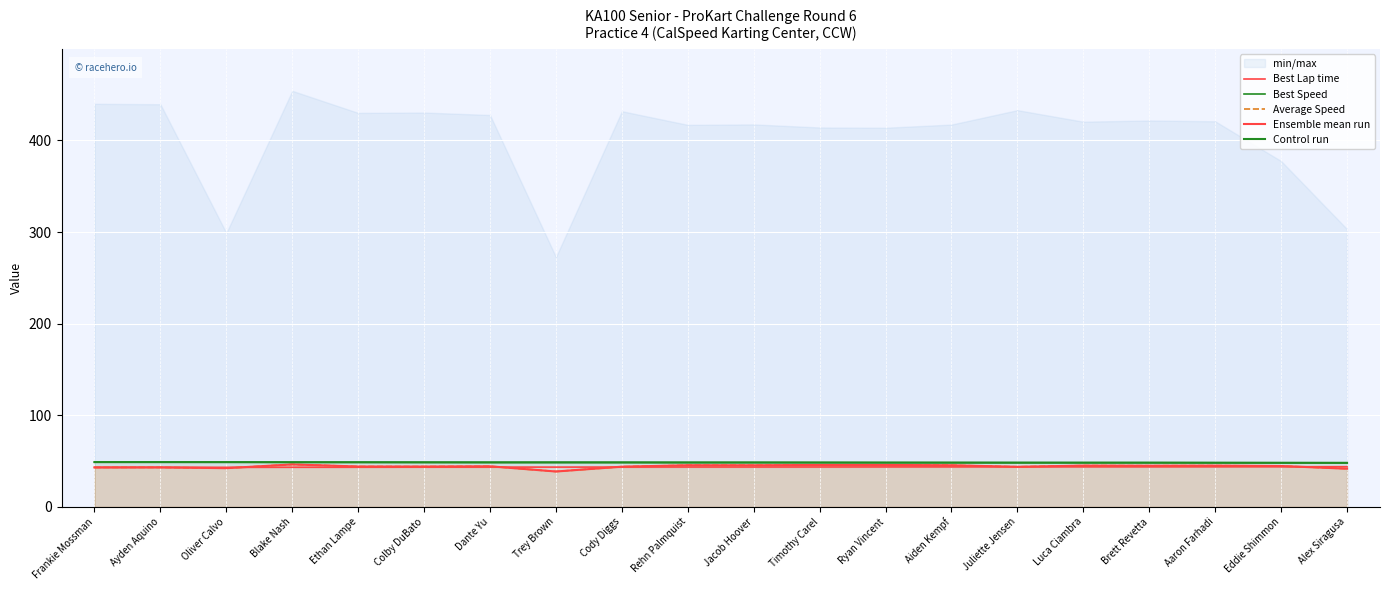

What is the difference between the highest and lowest values at Juliette Jensen?

4.6